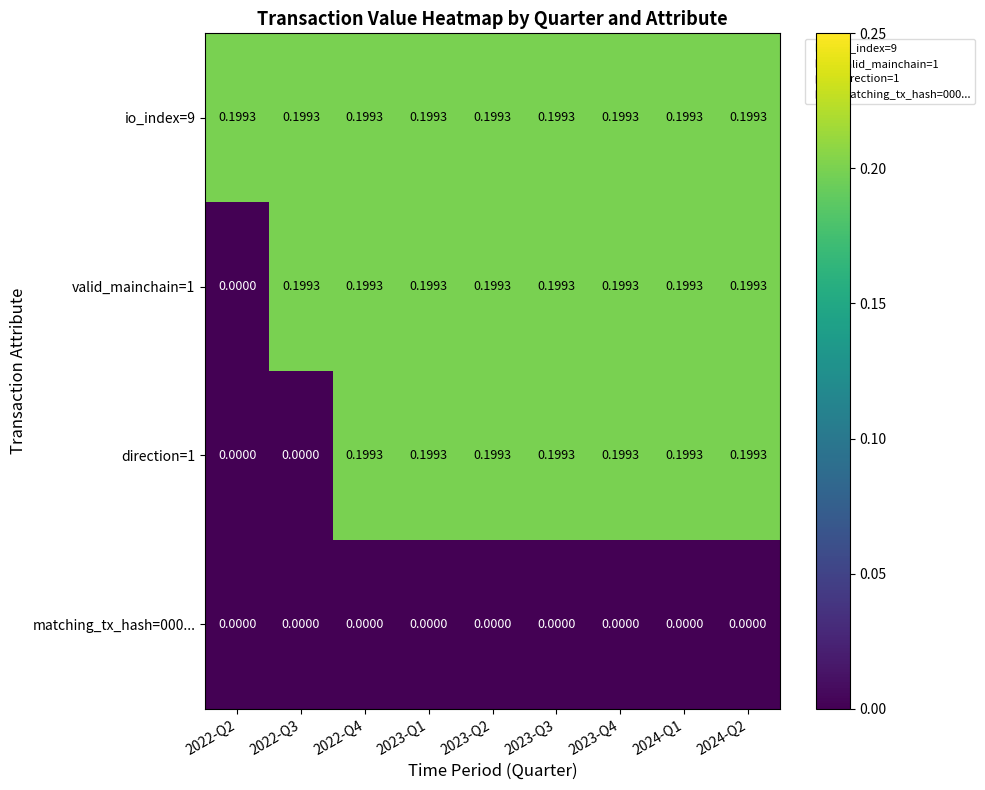

Is the value of valid_mainchain=1 at 2023-Q3 greater than the value of matching_tx_hash=000... at 2024-Q2?

Yes